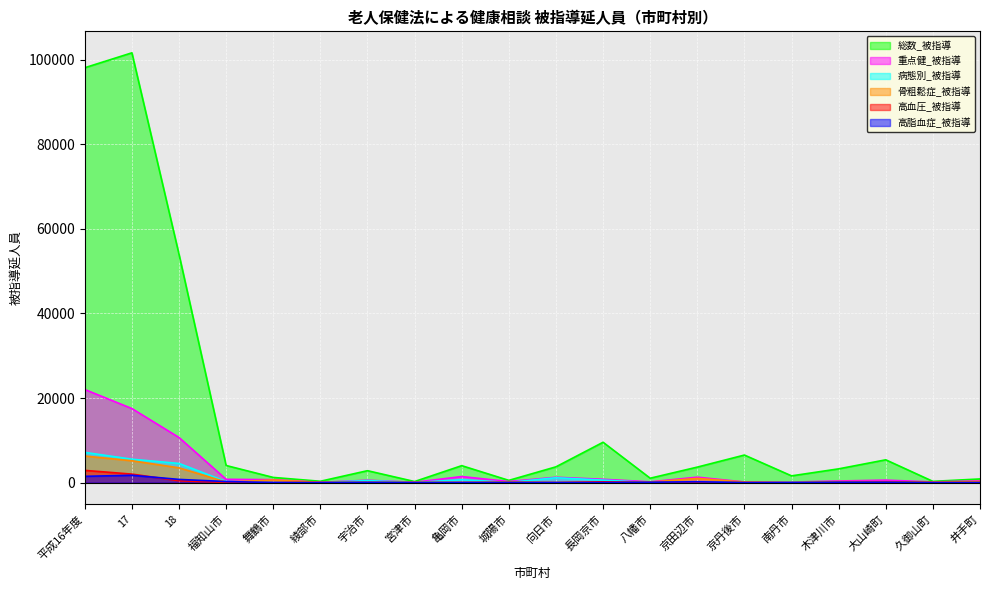

Which series ends up on top after the final intersection of 骨粗鬆症_被指導 and 高血圧_被指導?

骨粗鬆症_被指導